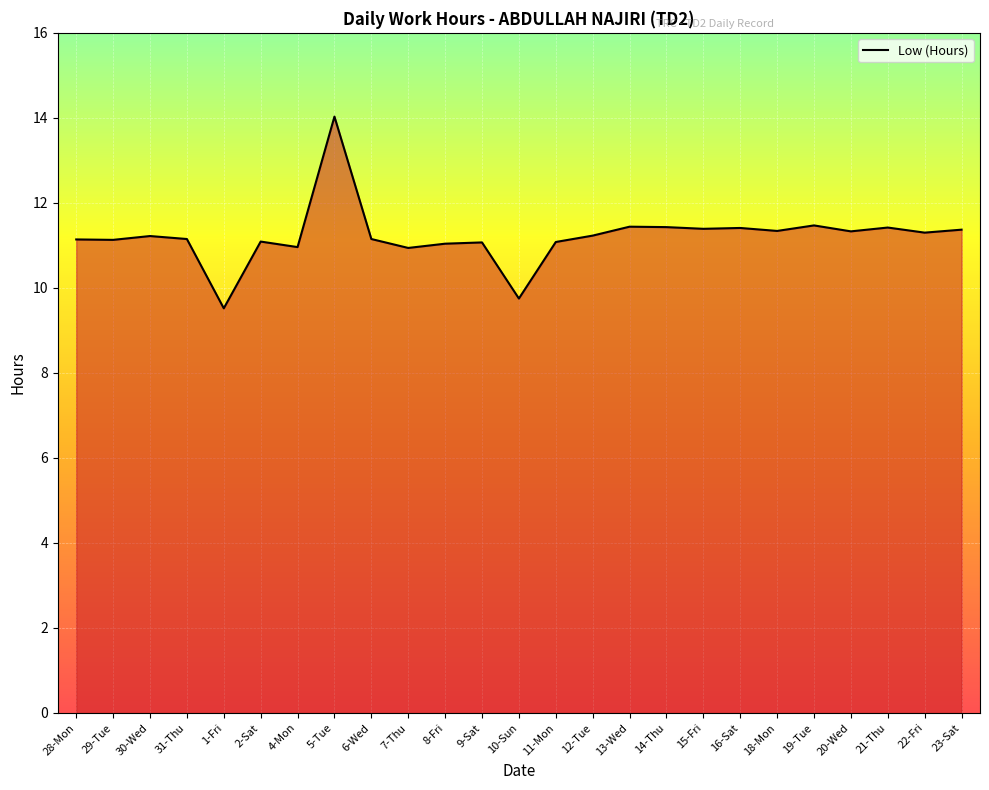

What position from the right is 4-Mon?

19